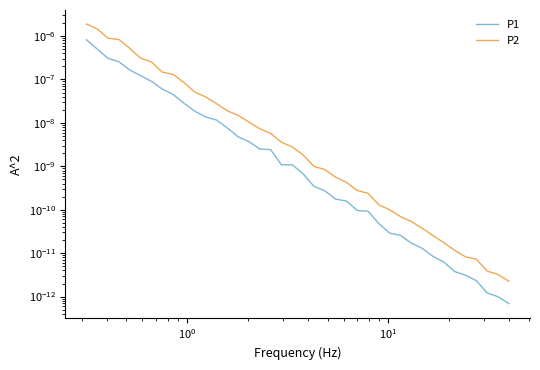

True or false: P1 and P2 intersect in this chart.

False